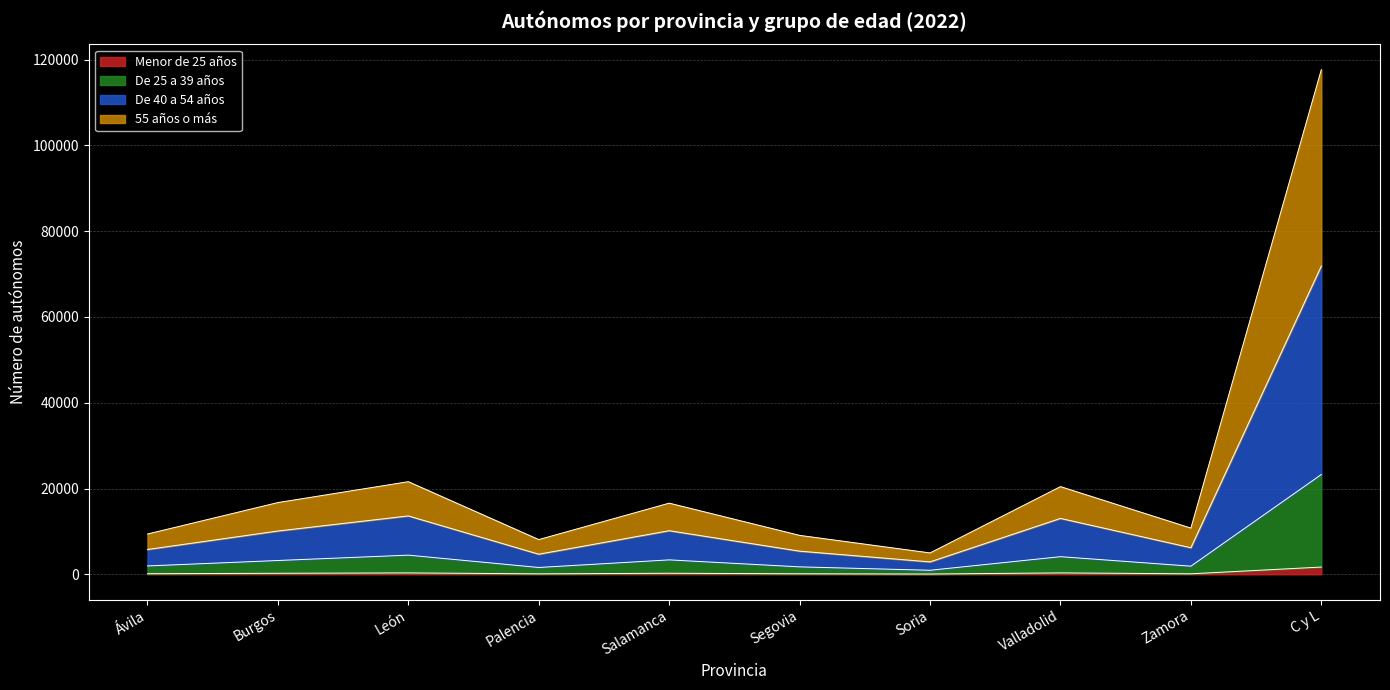

At which category does 55 años o más reach its first local valley?

Palencia